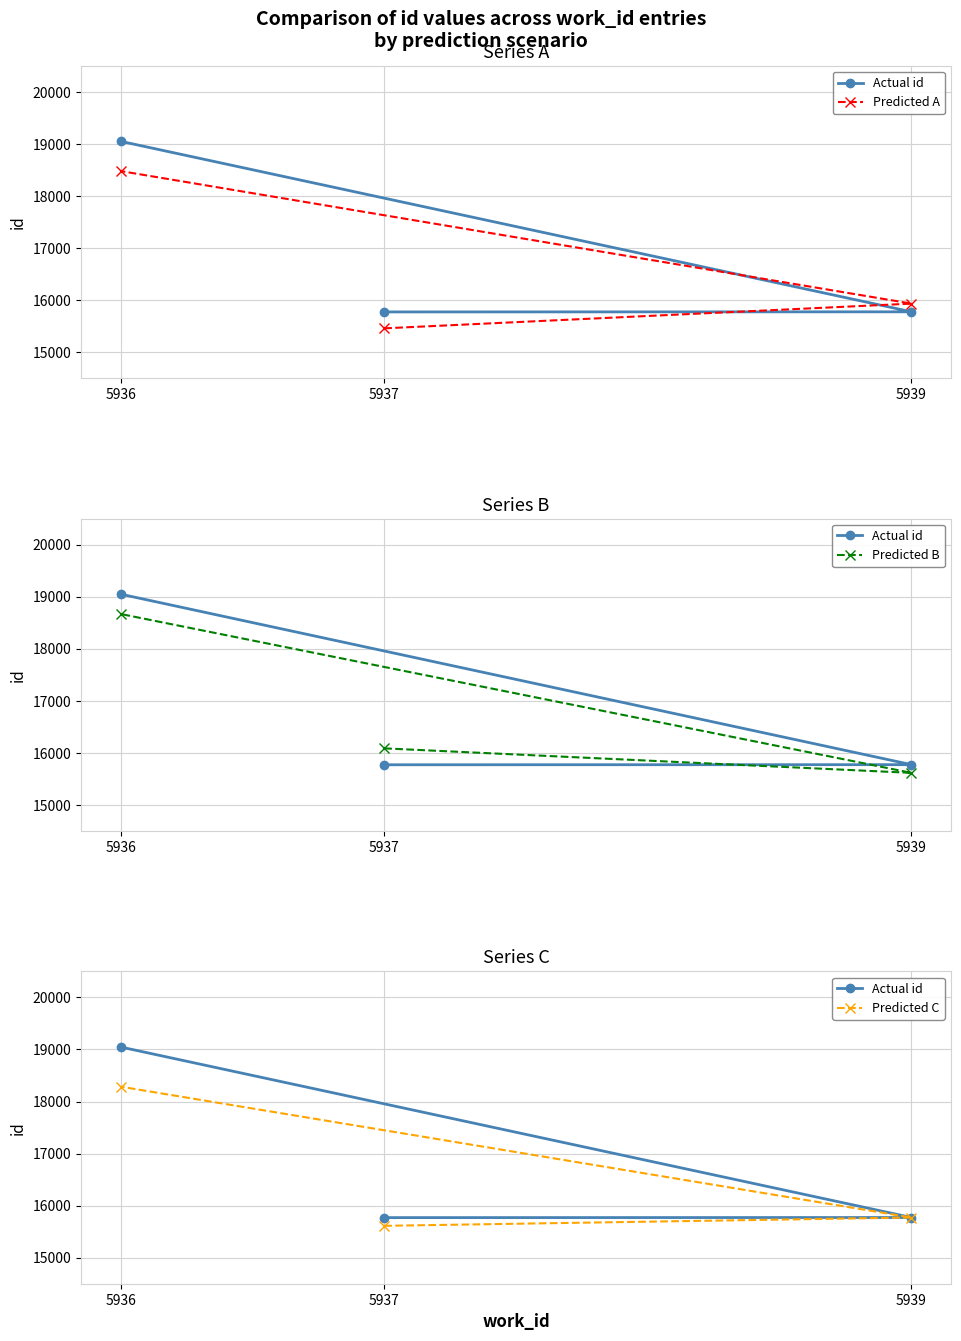

Which series has the largest range (max minus min)?

Actual id